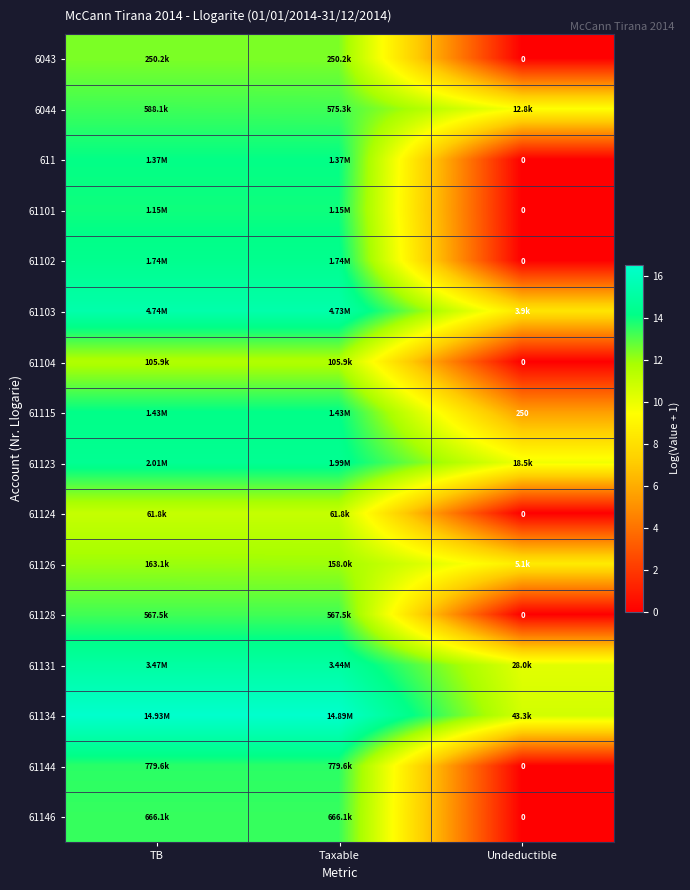

What is the total value across all series at Taxable?

218.6